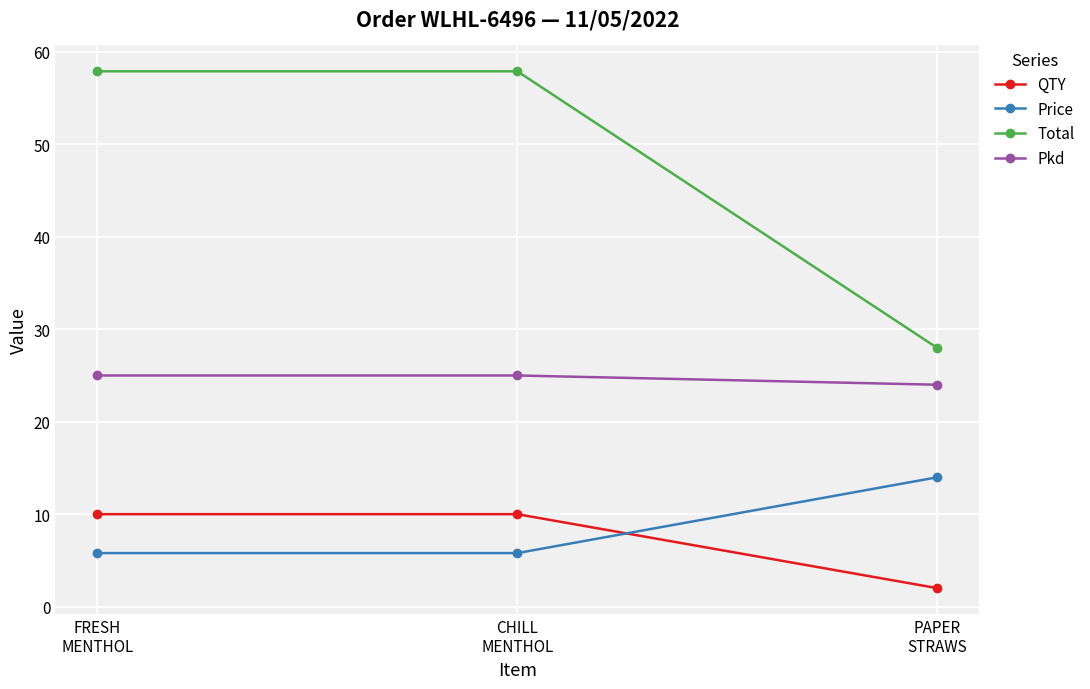

Count the number of categories in the chart.

3